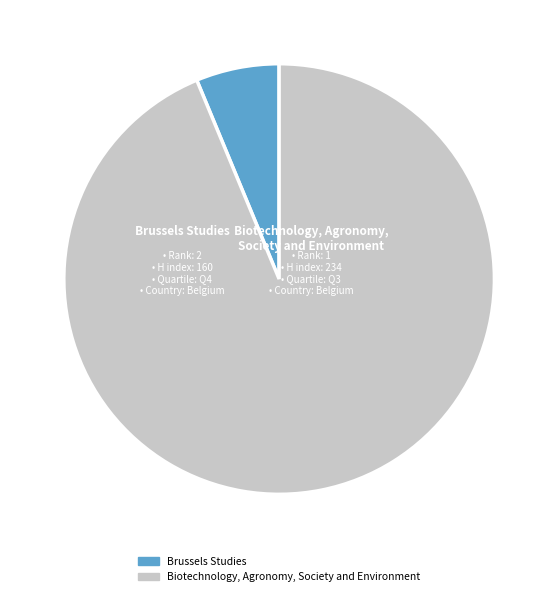

What portion of the pie excludes Biotechnology, Agronomy, Society and Environment?

6.2%